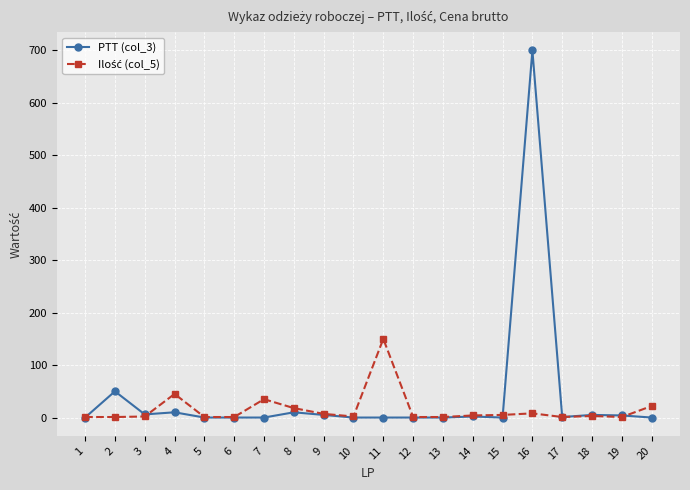

Which category has the highest value across all series?

16